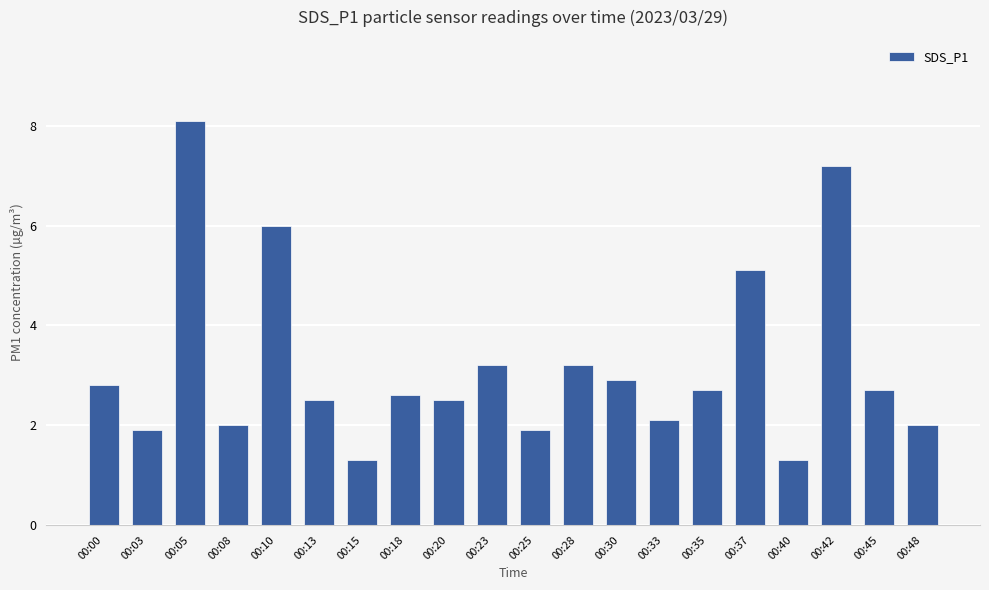

What is the sum of all values?

64.0